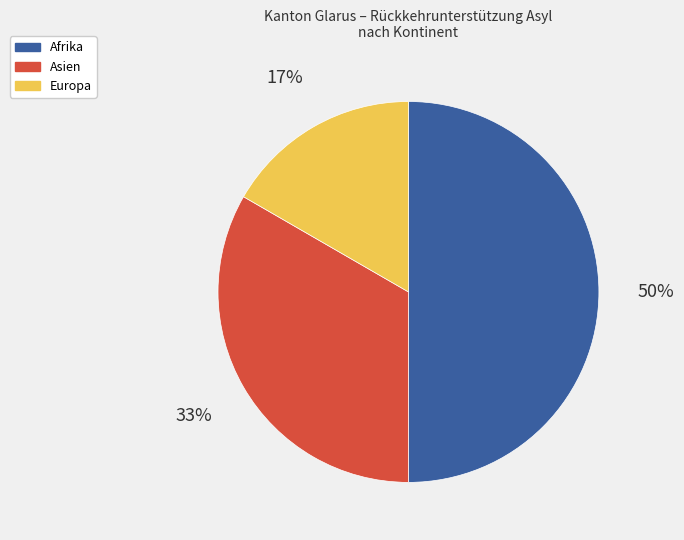

Which has a higher value, Europa or Asien?

Asien